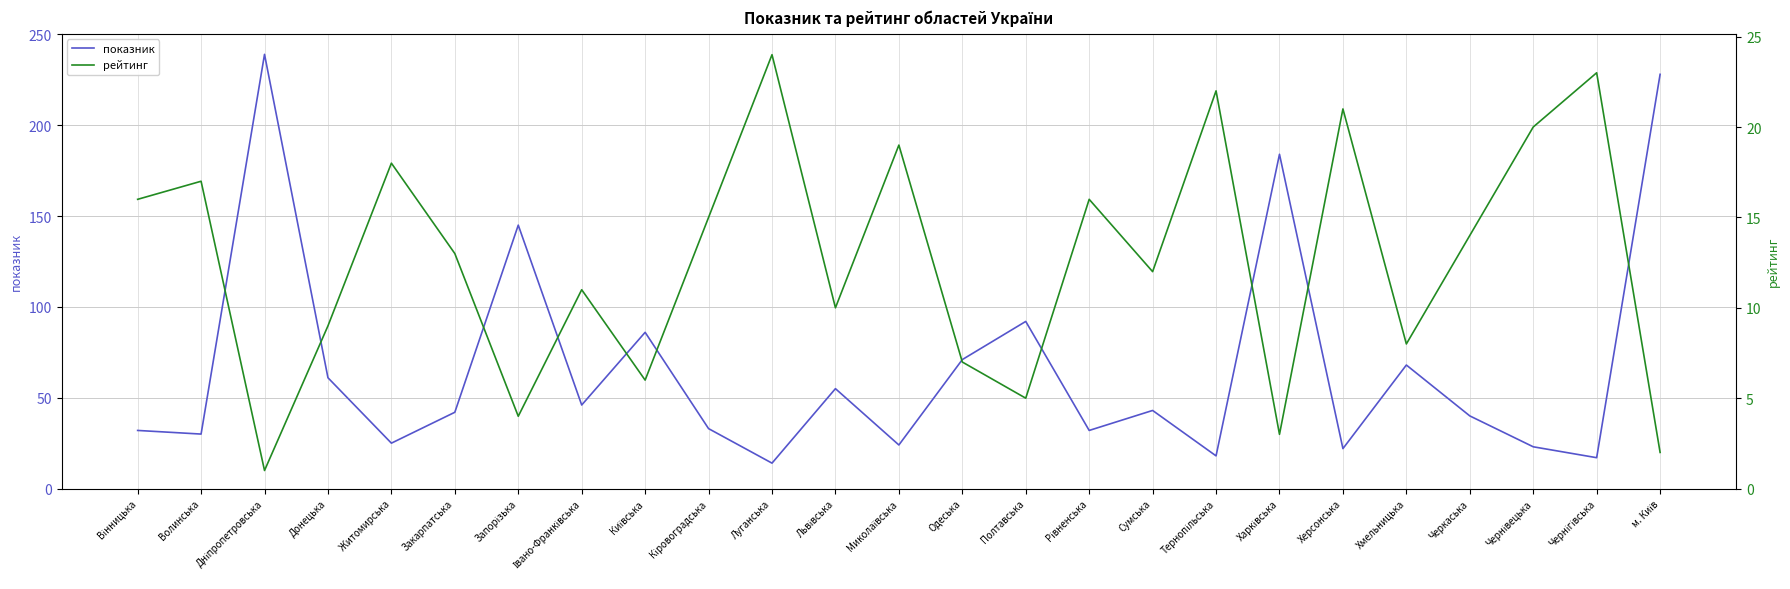

Count the number of data series in this chart.

2